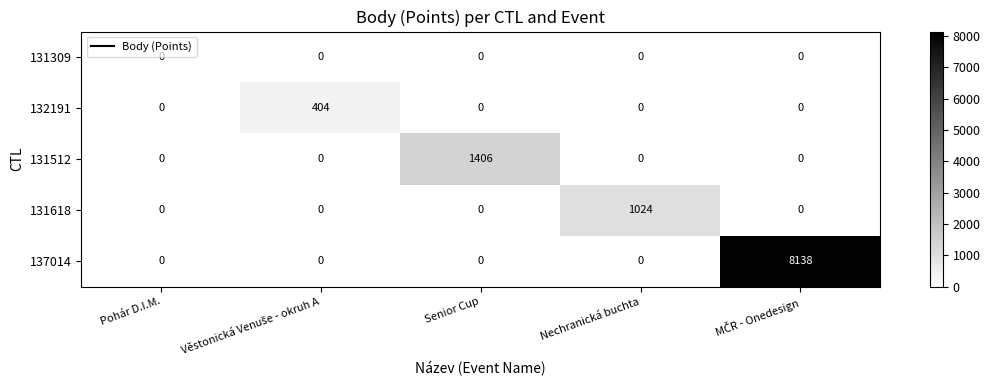

Between Pohár D.I.M. and Nechranická buchta, which series saw the biggest shift?

131618